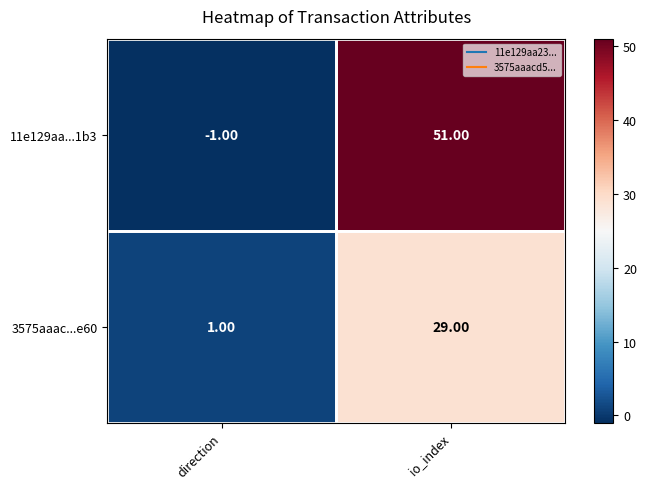

How many values in the 3575aaac...e60 series are below 29?

1